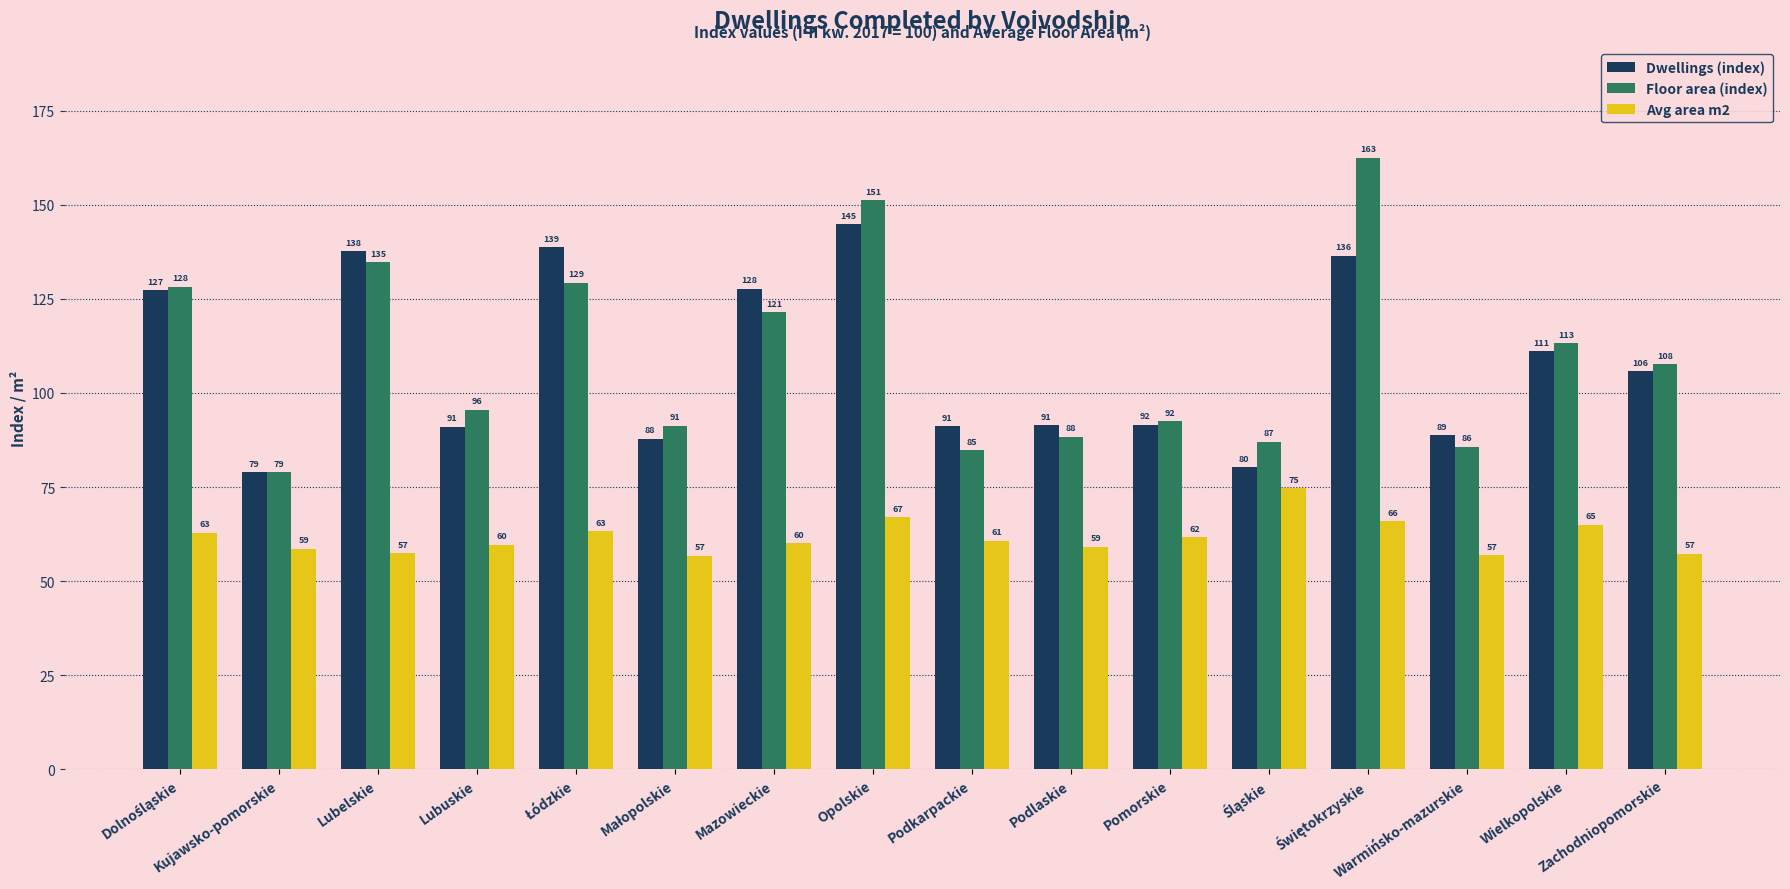

What is the average value of the Floor area (index) series?

109.5